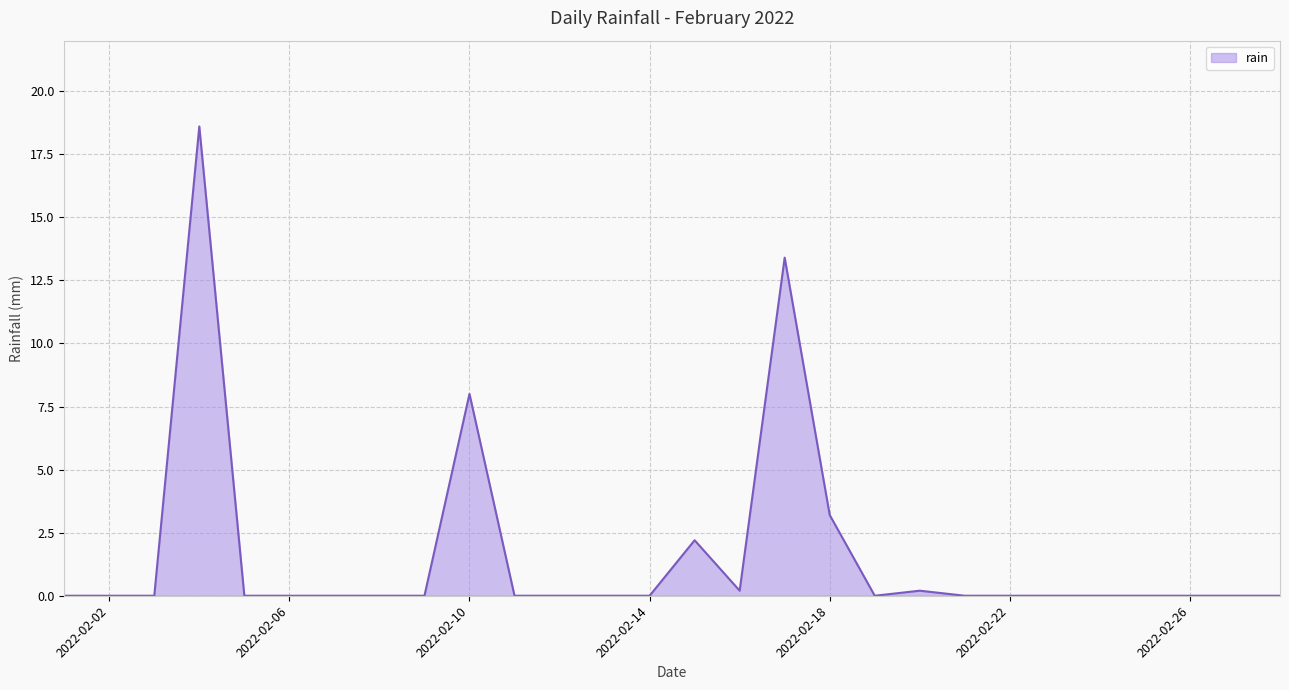

What is the maximum value shown in the chart?

18.6